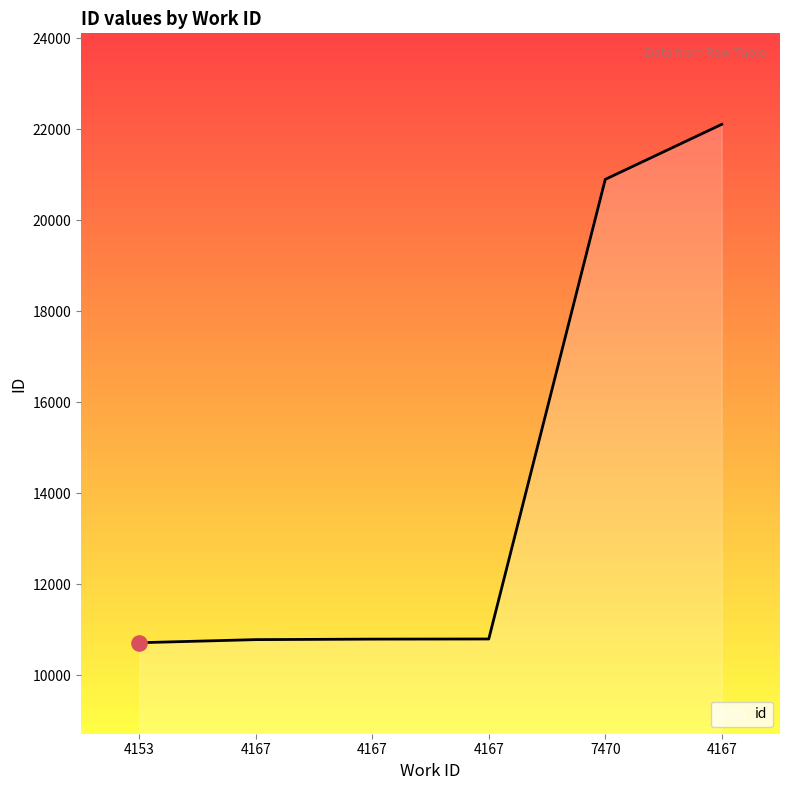

Approximately how many times larger is the value at 4167 compared to 4167?

2.1